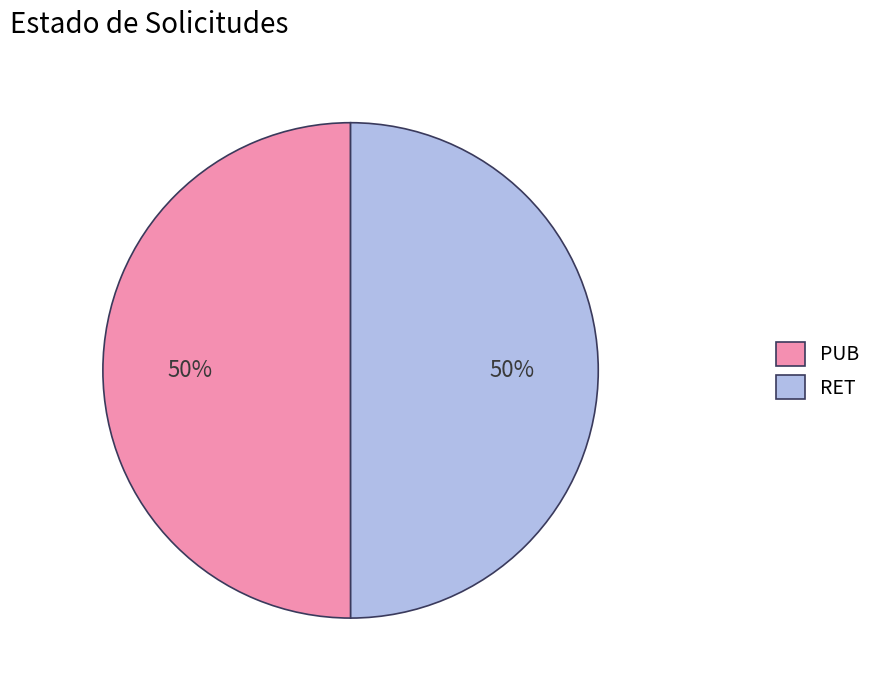

Is it true that RET is 64% of the pie?

False